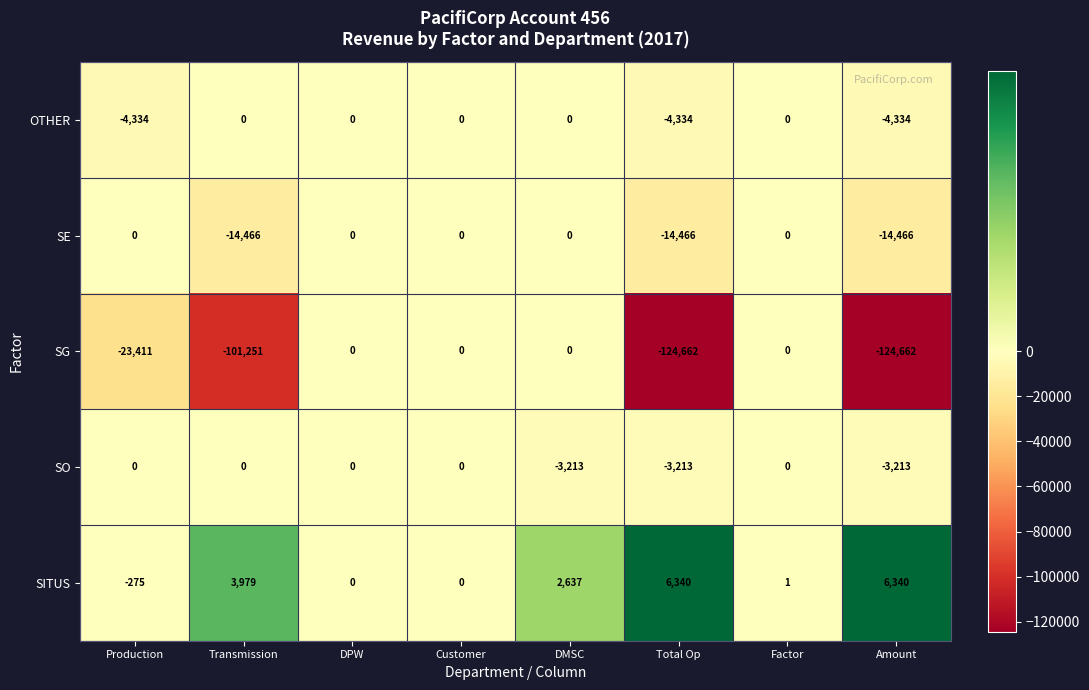

True or false: SO has a value of -3213 at Total Op.

True